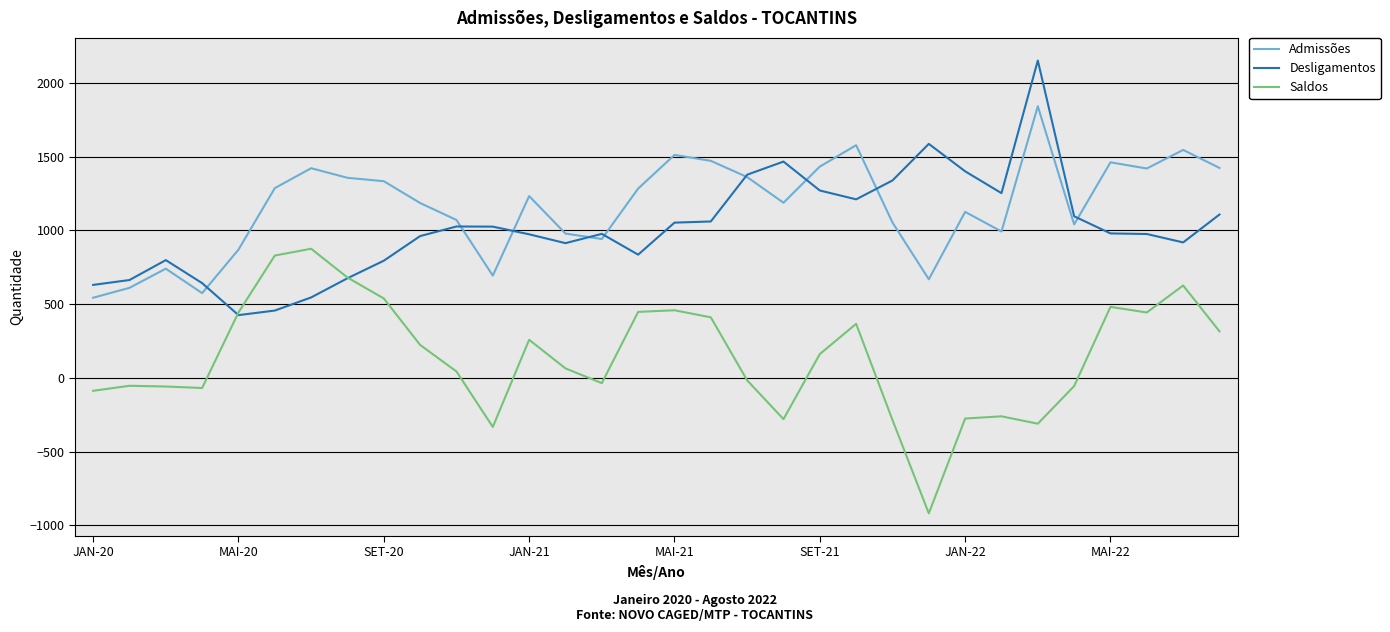

Which series has the largest total across all categories?

Admissões